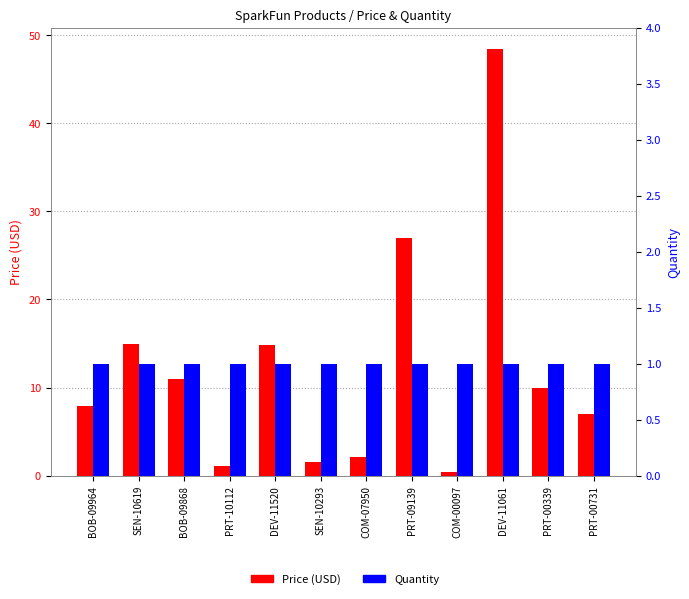

How many data points does each series have?

12